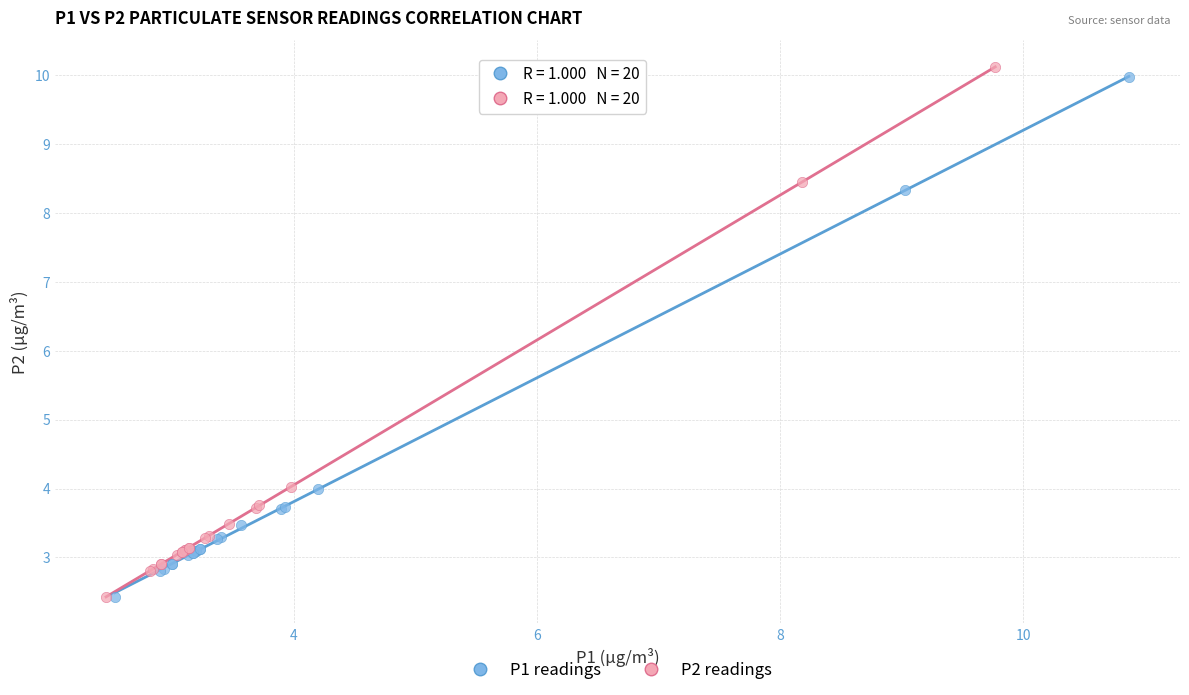

Which series has the largest Y range (max minus min)?

P2 readings